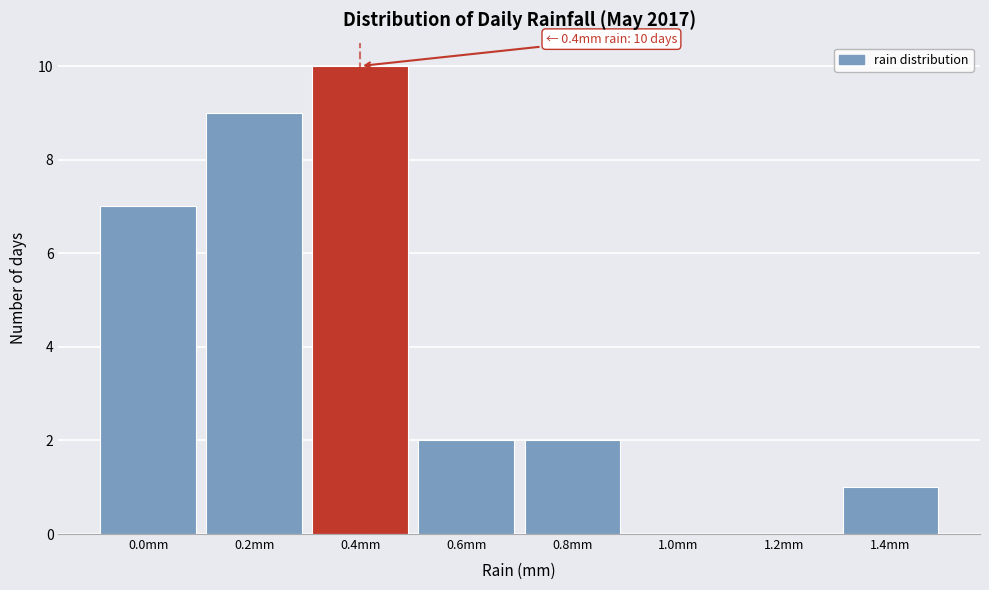

Over which range of the x-axis is the bar tallest?

0.3 to 0.5